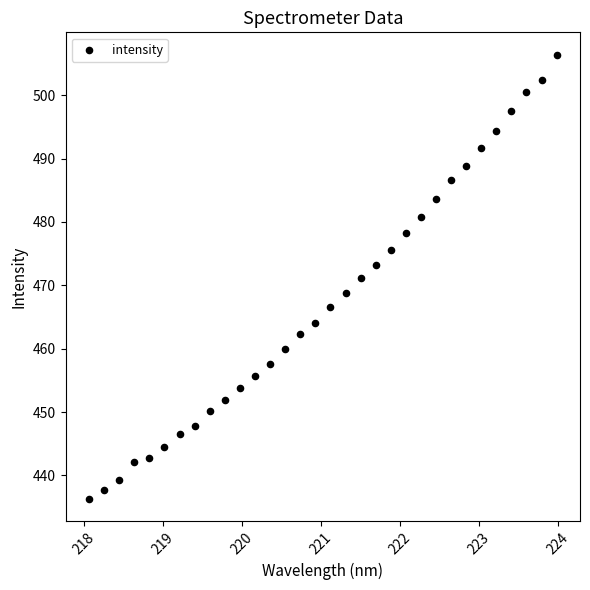

What is the range of X values (max minus min)?

5.9